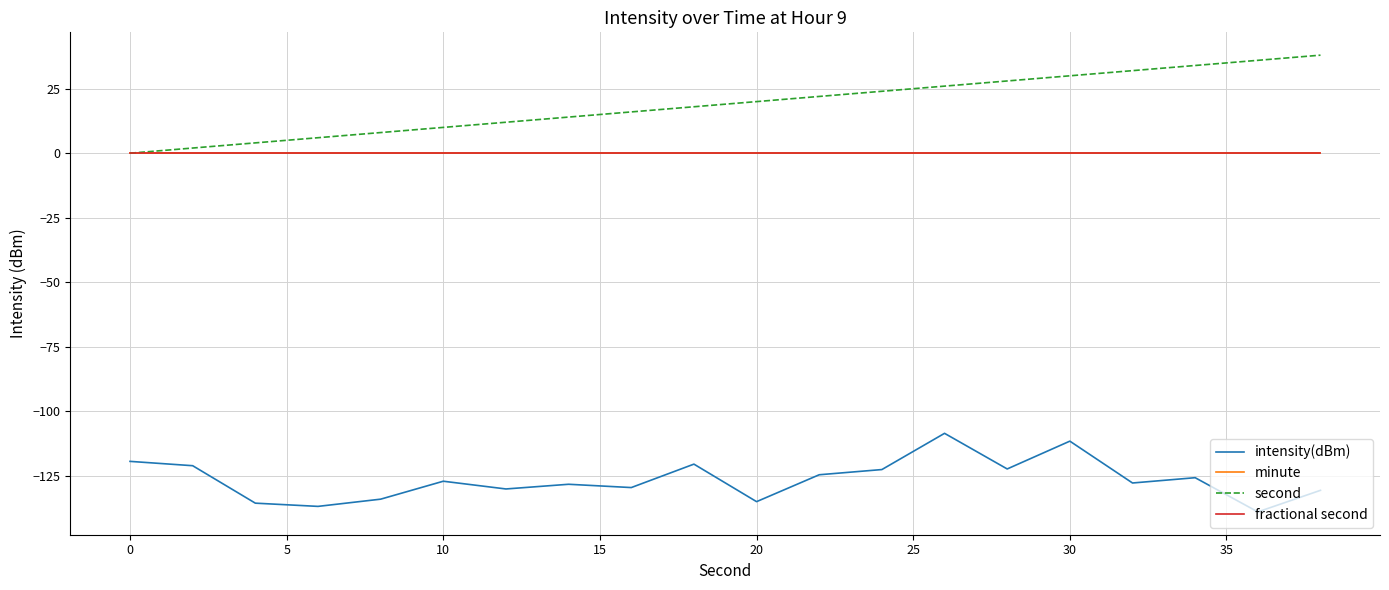

Does the chart have visible grid lines?

Yes